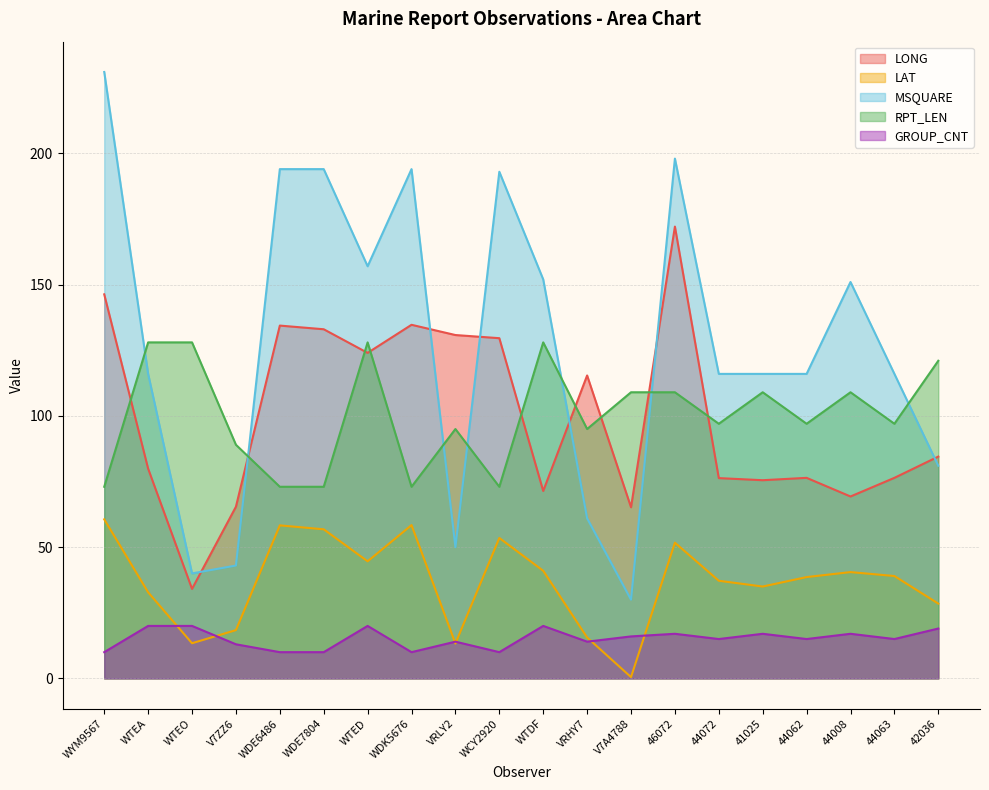

At which category does the chart reach its peak across all series?

WYM9567